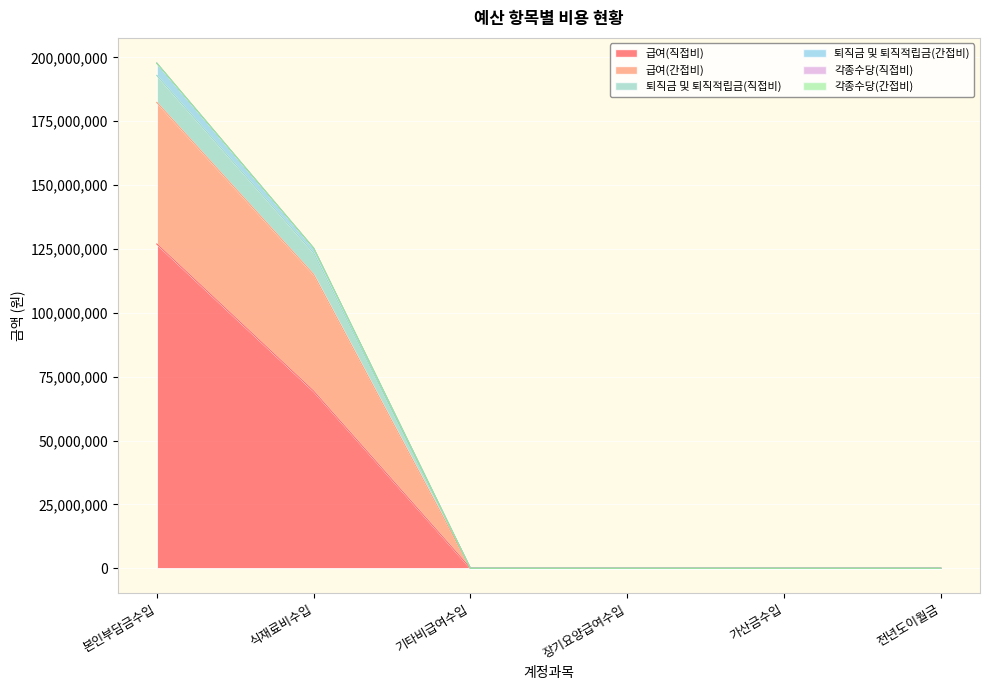

Is it true that 급여(직접비) equals 49012572 at 전년도이월금?

False